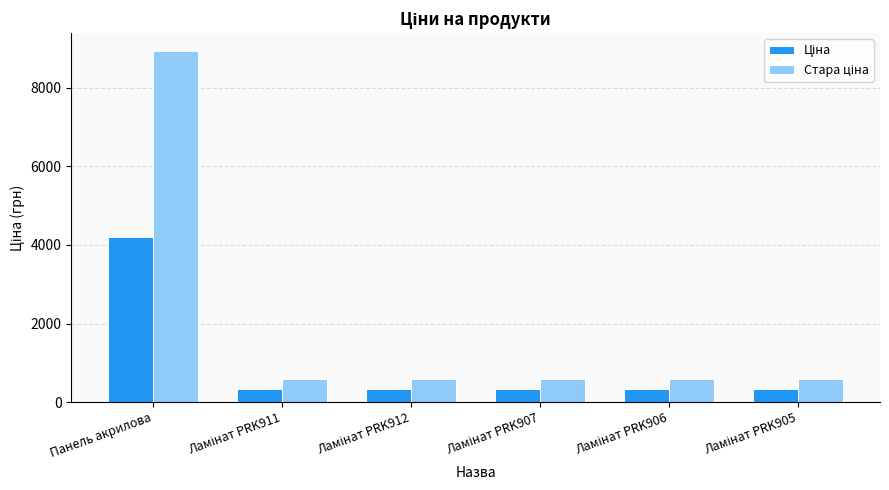

What is the maximum value shown in the chart?

8946.3